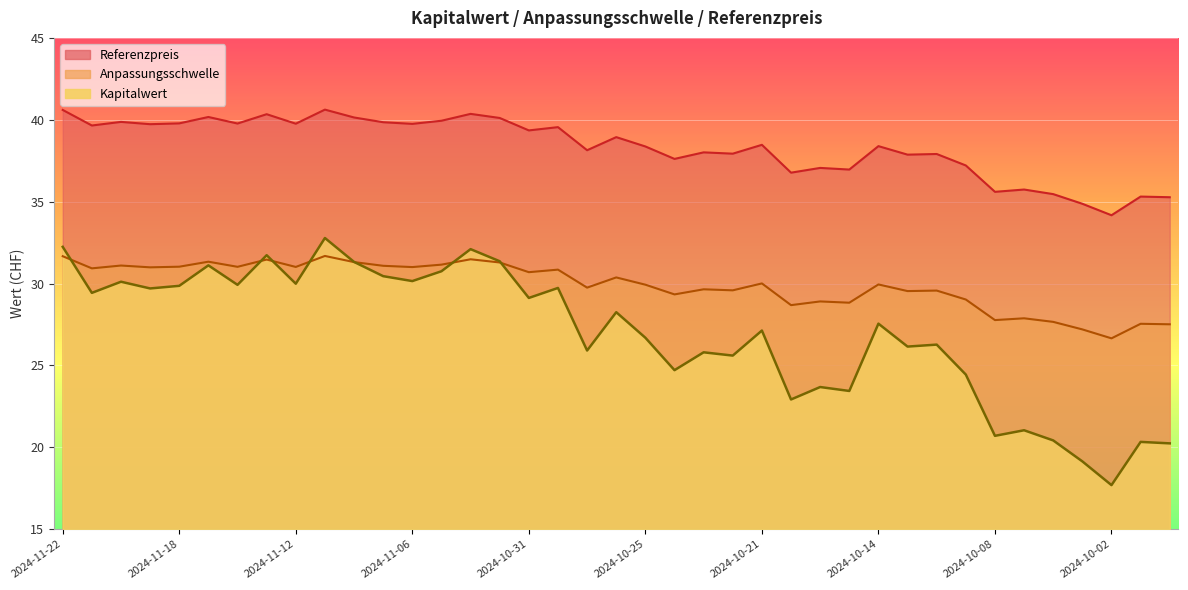

What is the difference between the second highest and minimum values in the Kapitalwert series?

14.6